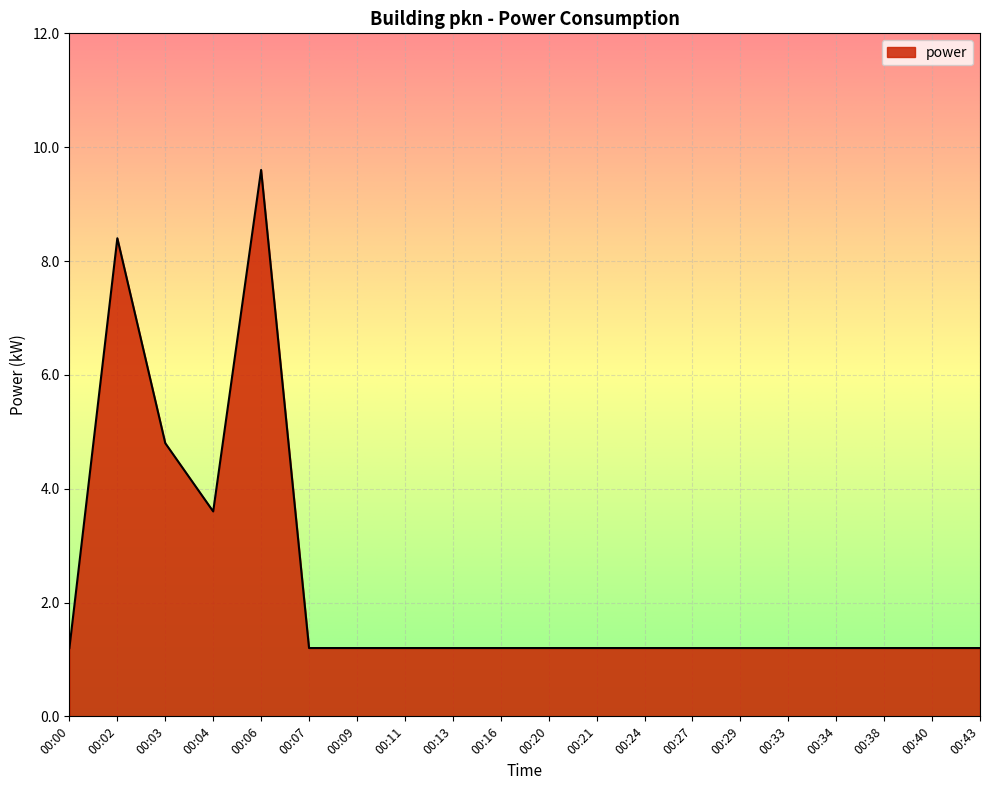

What is the minimum value shown in the chart?

1.2